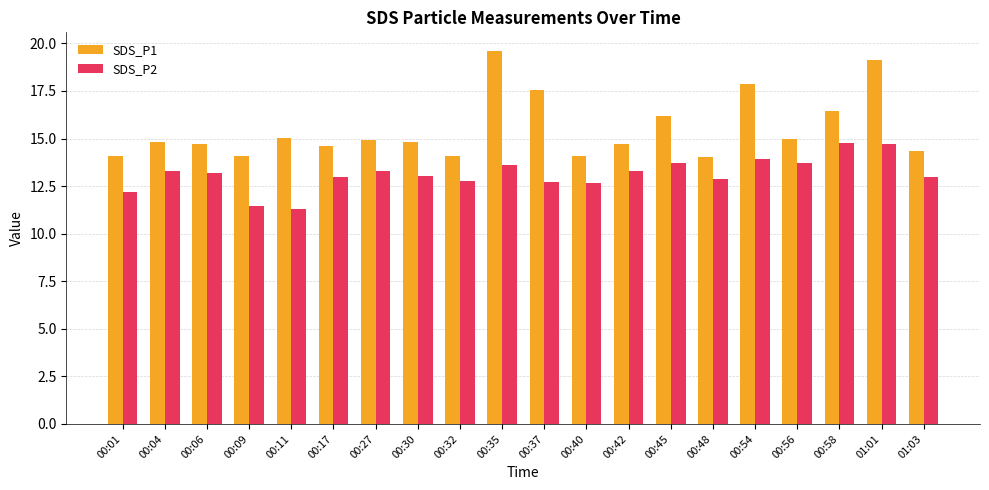

At 01:01, list the series in order from smallest to largest.

SDS_P2, SDS_P1